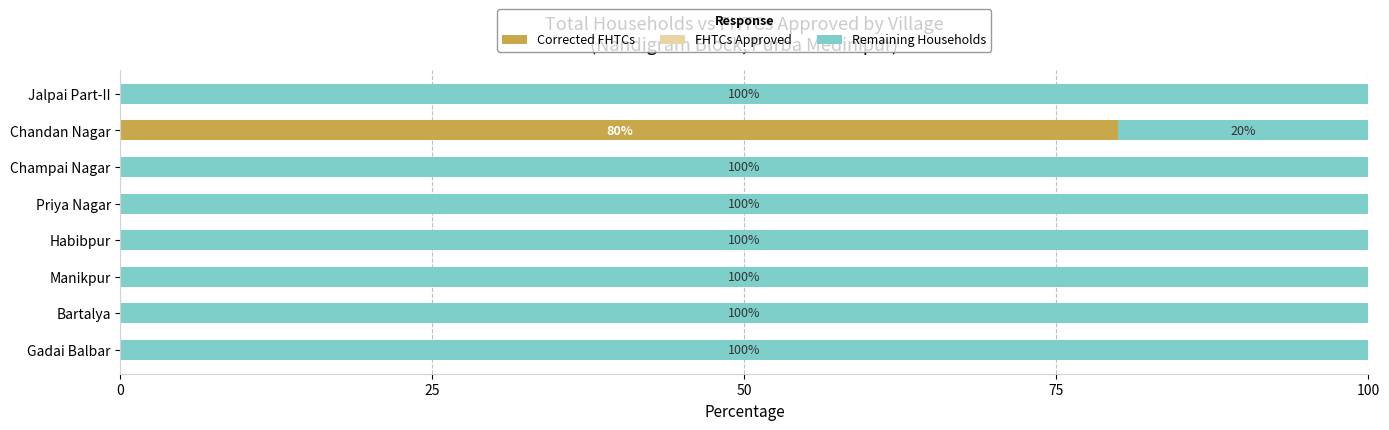

What is the total value across all series at Jalpai Part-II?

100.0